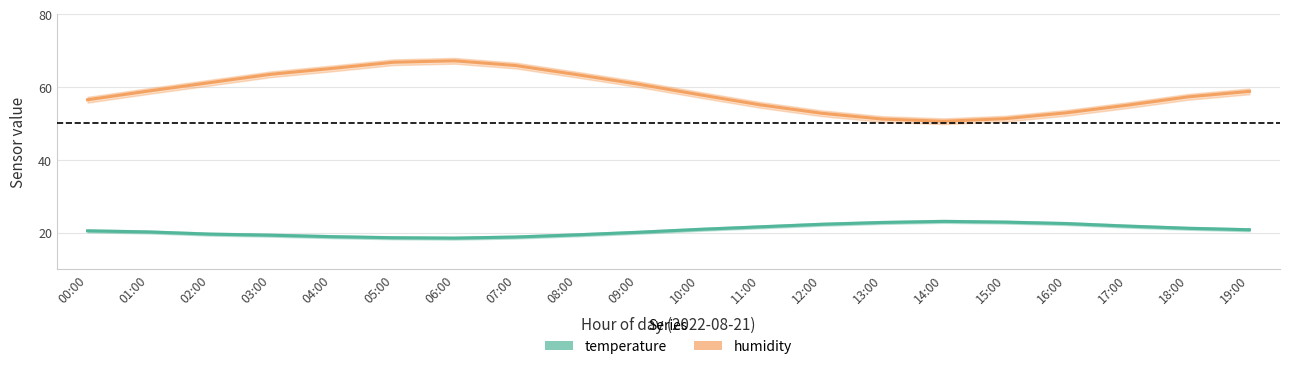

True or false: humidity and temperature cross at least once.

False